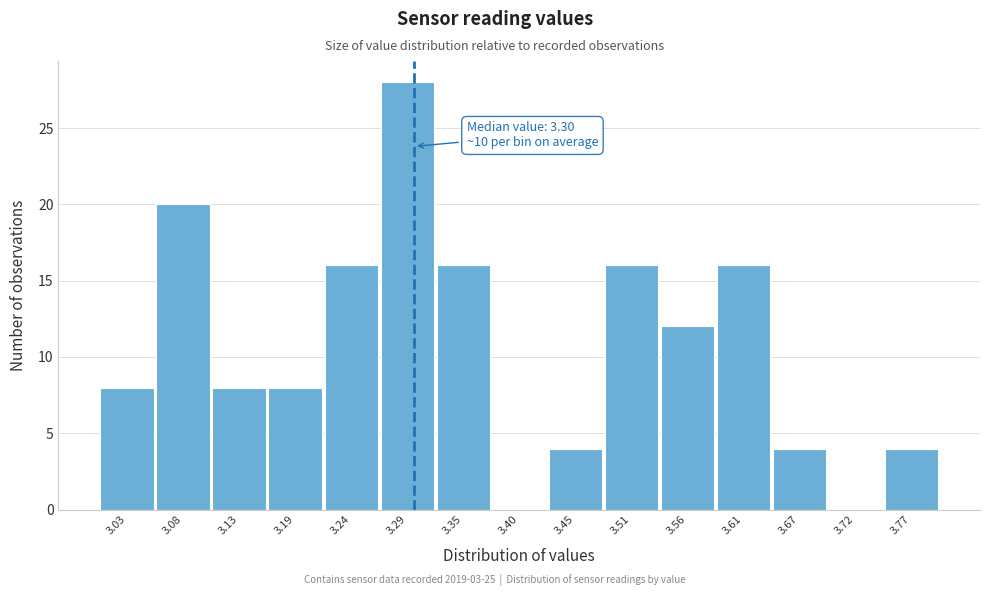

Over which range of the x-axis is the bar tallest?

3.27 to 3.32